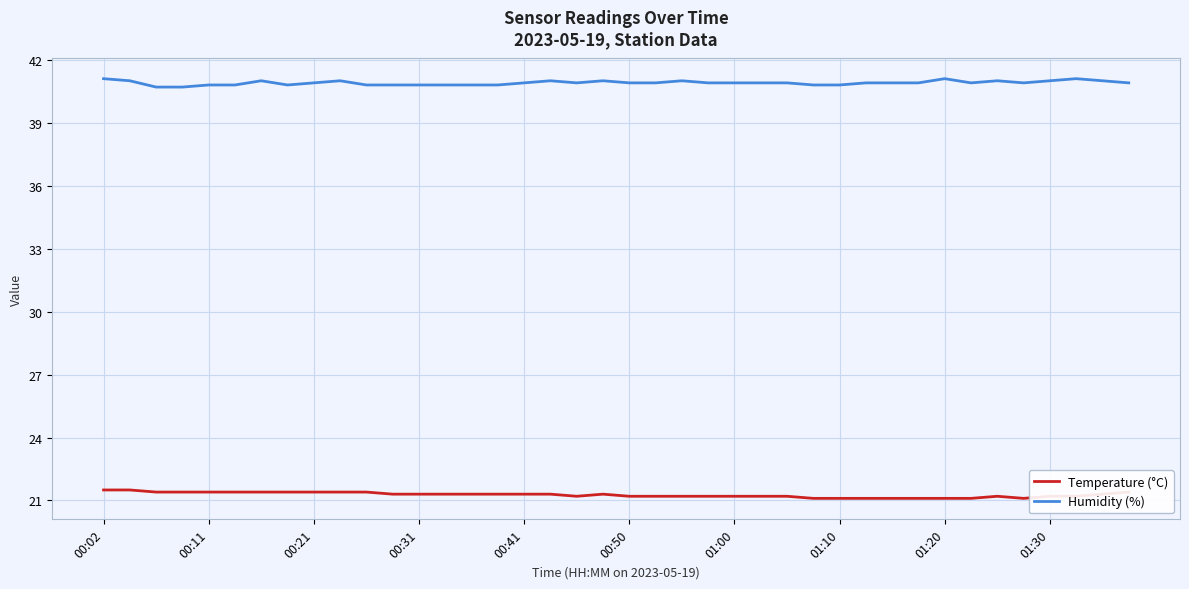

What is the lowest value of the Humidity (%) series?

40.7